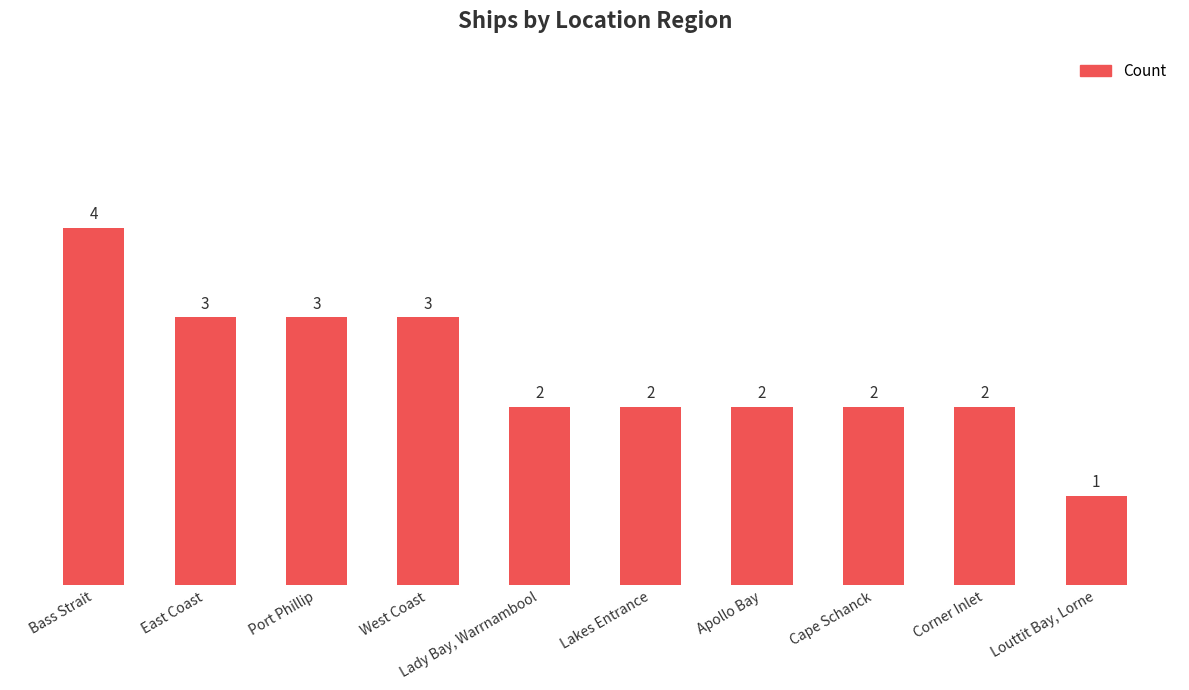

What is the maximum value shown in the chart?

4